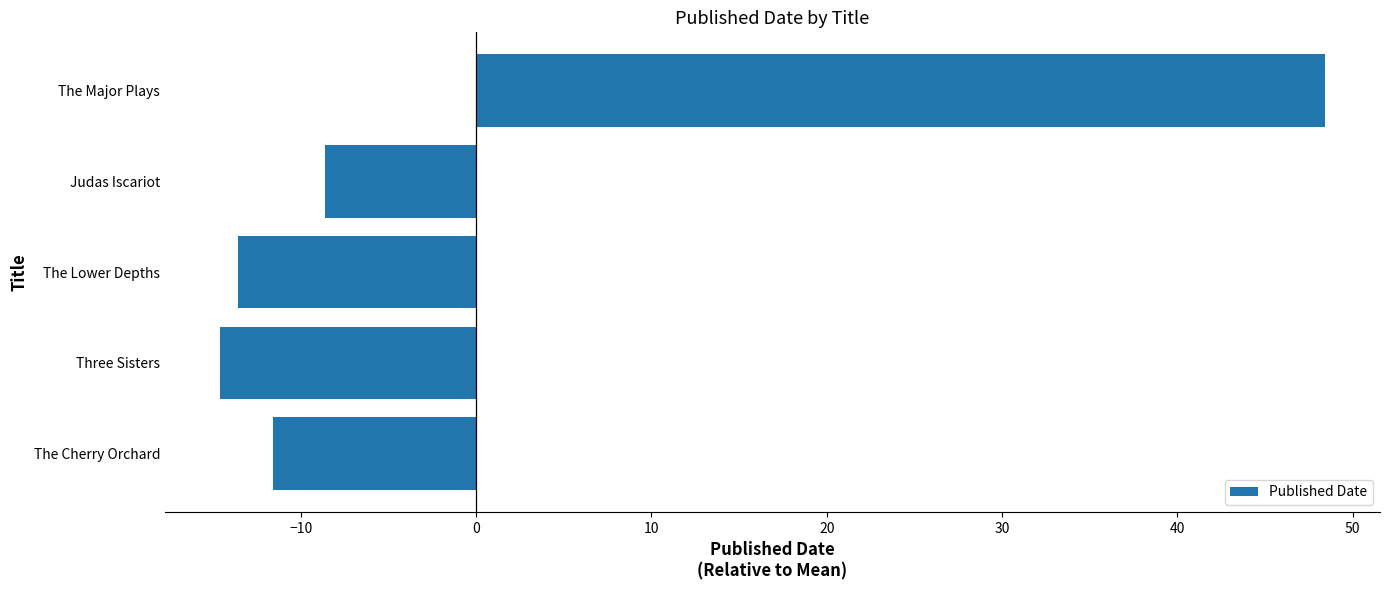

Read the value at Three Sisters.

-14.6